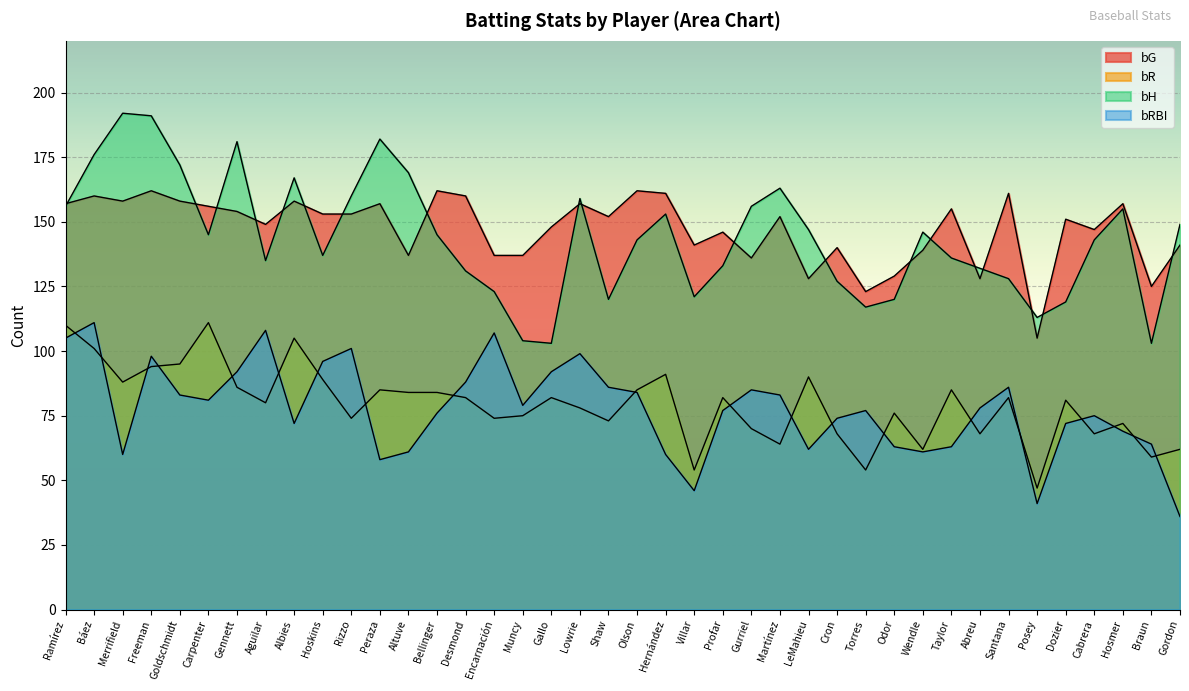

Between Shaw and LeMahieu, which series saw the biggest shift?

bH